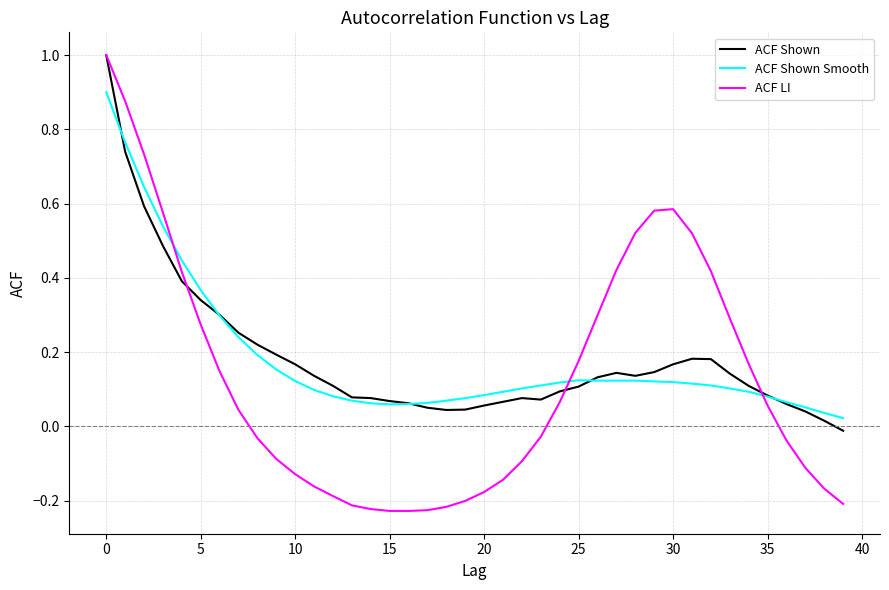

What is the highest value of the ACF Shown series?

1.0